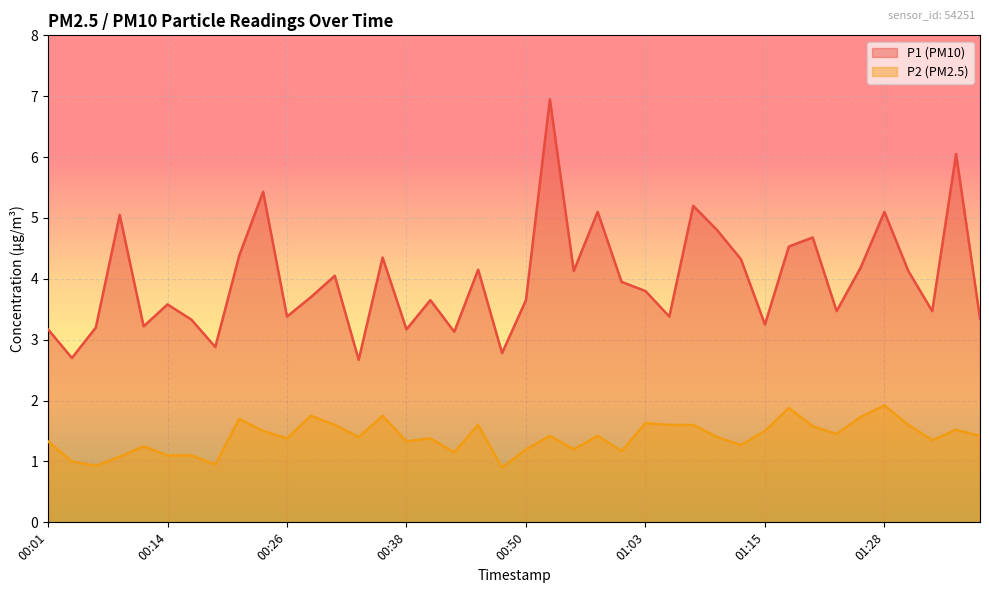

At which category does P2 reach its first local peak?

00:11